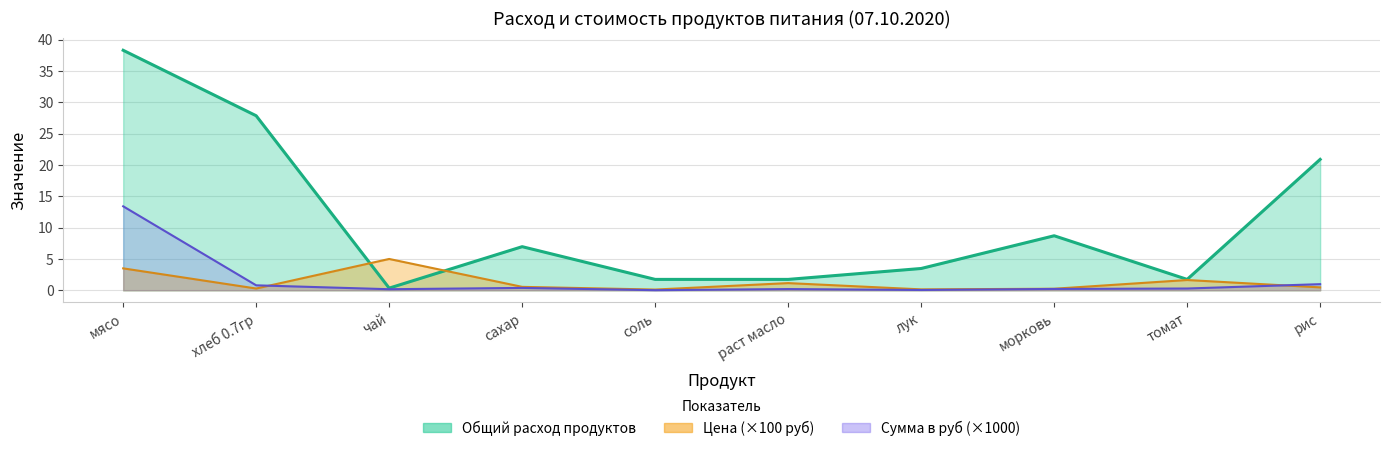

What is the difference between the maximum and minimum values in the Цена series?

4.9